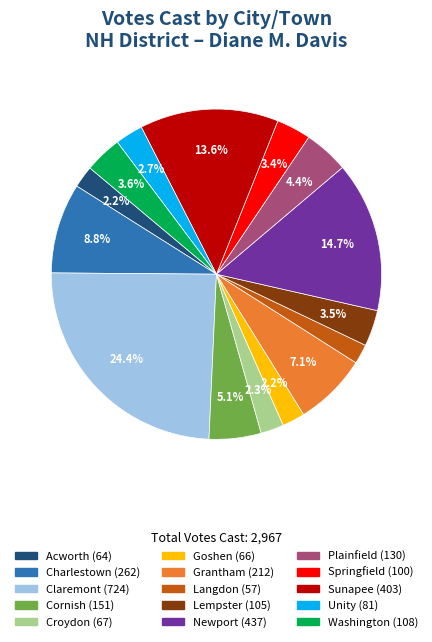

Which has a higher value, Goshen or Springfield?

Springfield